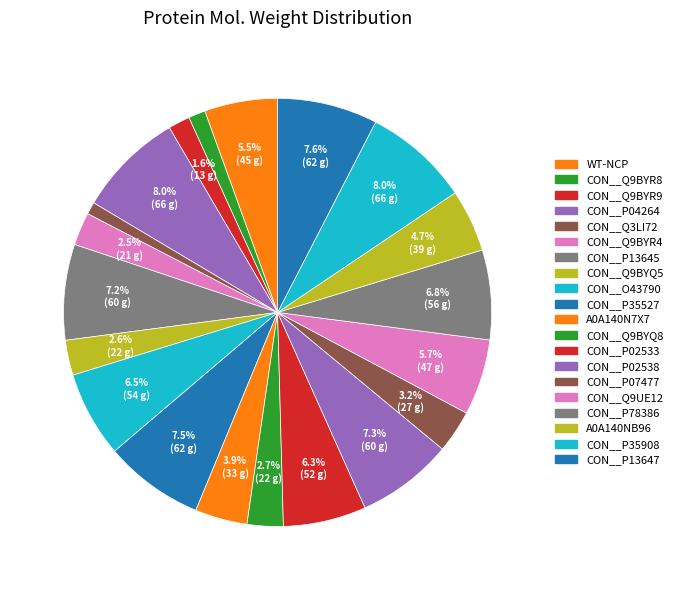

What percentage do A0A140NB96 and CON__P78386 together represent?

11.5%